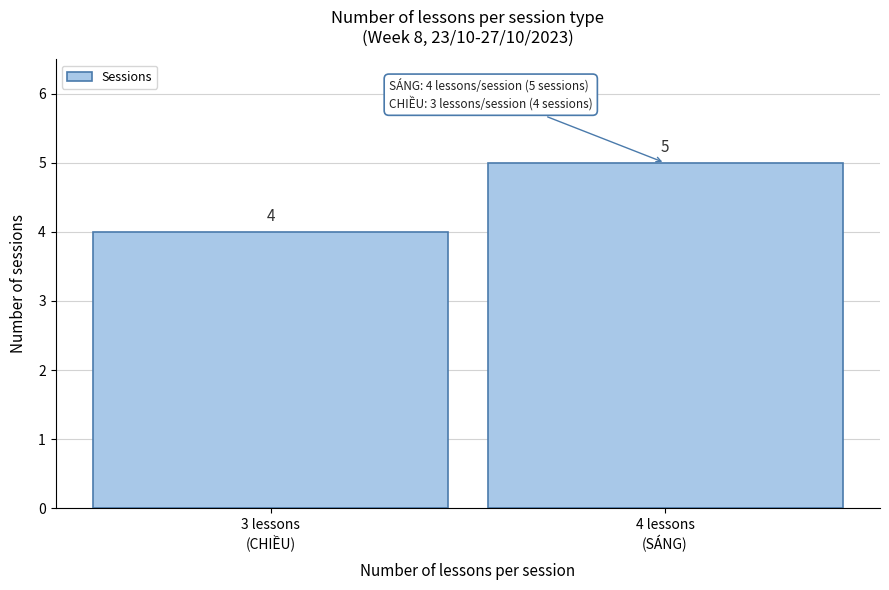

Reading left to right, transcribe all the data shown in this chart.

4	5